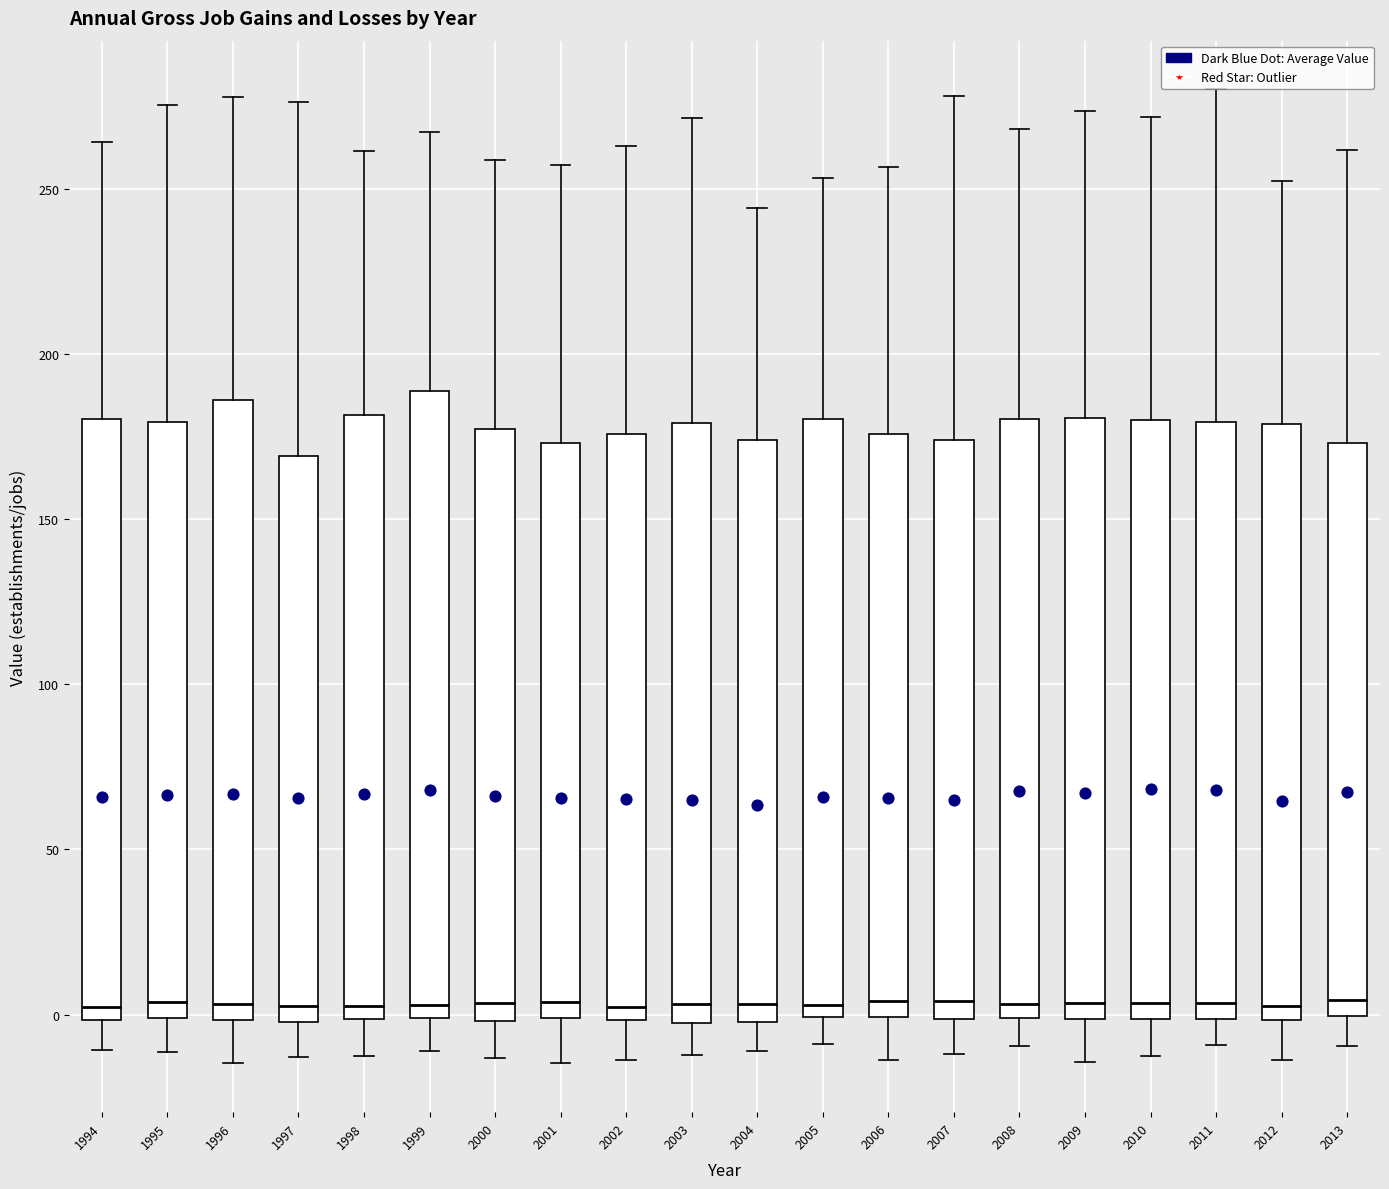

Reading left to right, read every box against the y-axis: the position of its median line, the range the box covers, and the ends of its whiskers. The values are not printed on the chart, so give them approximately, as read against the axis.

1994: median 0 (just above the box's lower edge), box 0 to 180, whiskers -10 to 265
1995: median 5, box 0 to 180, whiskers -10 to 275
1996: median 5, box 0 to 185, whiskers -15 to 280
1997: median 0 (just above the box's lower edge), box 0 to 170, whiskers -15 to 275
1998: median 5, box 0 to 180, whiskers -15 to 260
1999: median 5, box 0 to 190, whiskers -10 to 265
2000: median 5, box 0 to 175, whiskers -15 to 260
2001: median 5, box 0 to 175, whiskers -15 to 255
2002: median 0 (just above the box's lower edge), box 0 to 175, whiskers -15 to 265
2003: median 5, box -5 to 180, whiskers -10 to 270
2004: median 5, box 0 to 175, whiskers -10 to 245
2005: median 5, box 0 to 180, whiskers -10 to 255
2006: median 5, box 0 to 175, whiskers -15 to 255
2007: median 5, box 0 to 175, whiskers -10 to 280
2008: median 5, box 0 to 180, whiskers -10 to 270
2009: median 5, box 0 to 180, whiskers -15 to 275
2010: median 5, box 0 to 180, whiskers -15 to 270
2011: median 5, box 0 to 180, whiskers -10 to 280
2012: median 5, box 0 to 180, whiskers -15 to 250
2013: median 5, box 0 to 175, whiskers -10 to 260